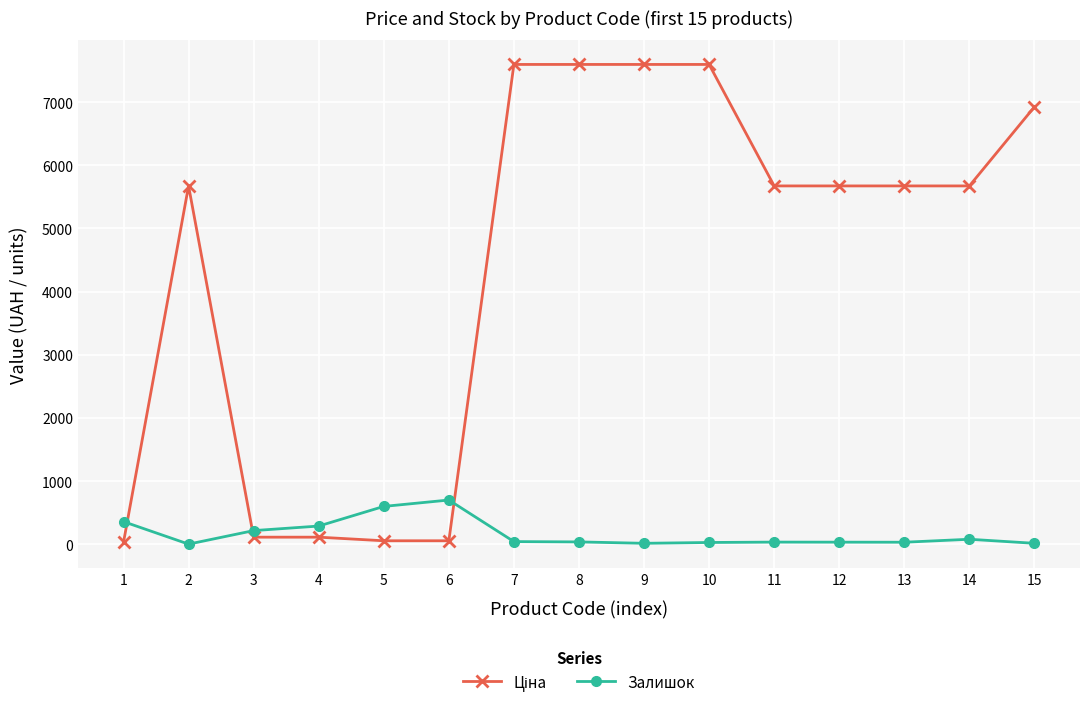

The value of Залишок at 13 is 34.0. True or false?

True